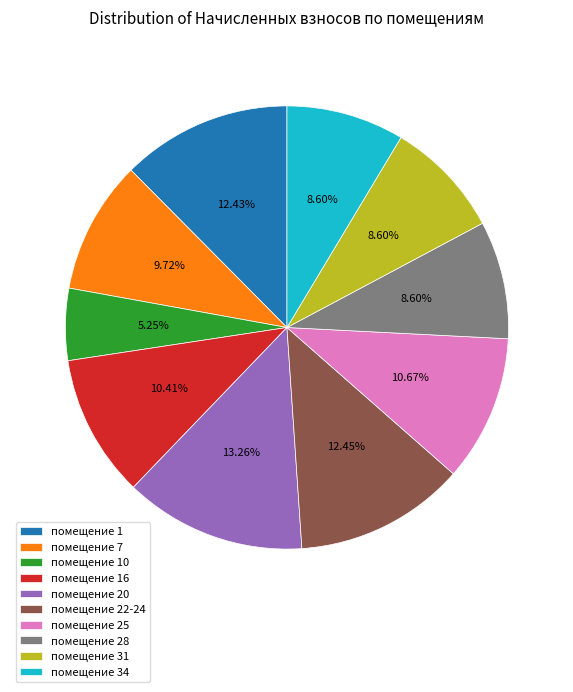

Is there any slice that represents more than half of the pie?

No